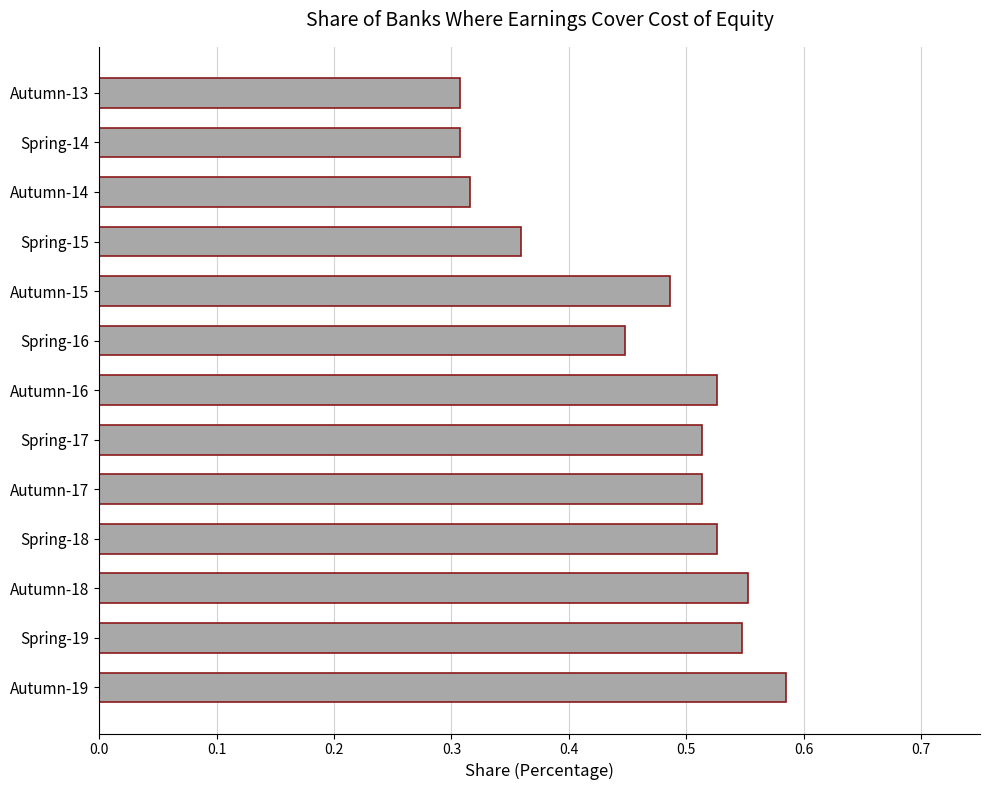

Count the values in the range 0 to 1.

13